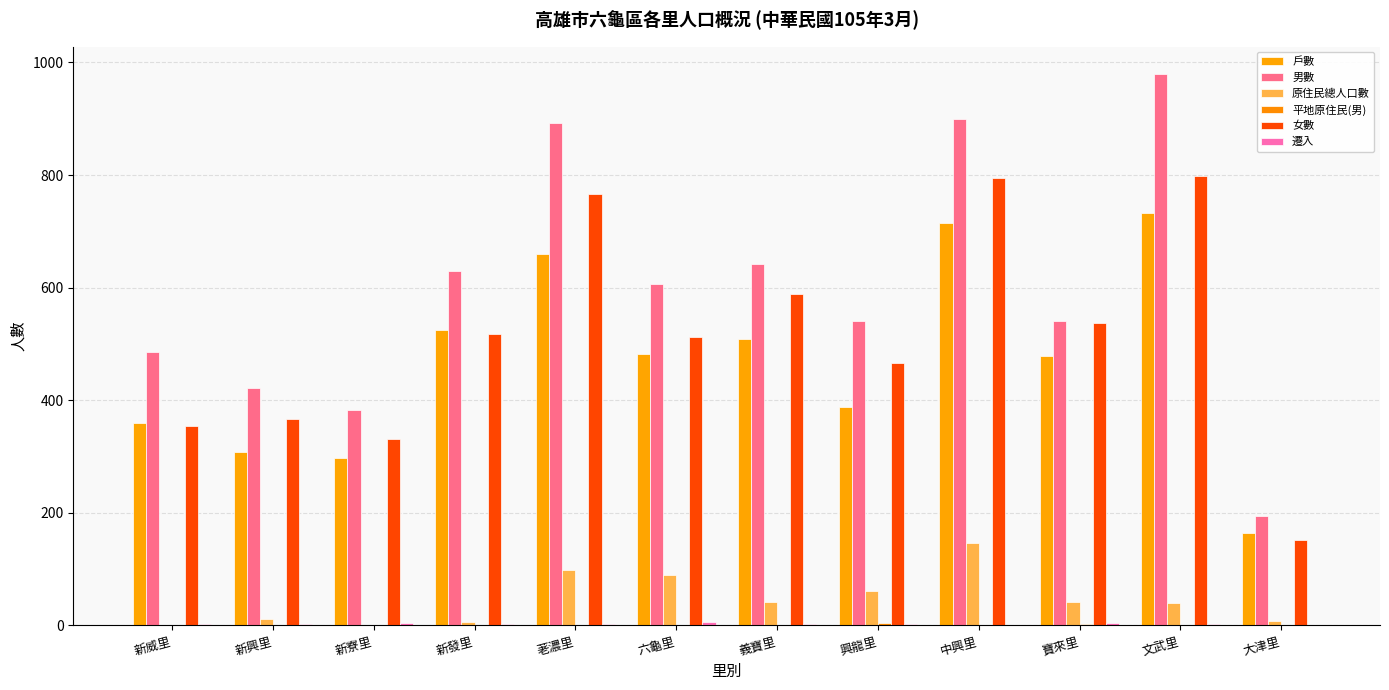

At which label does 女數 reach its minimum?

大津里